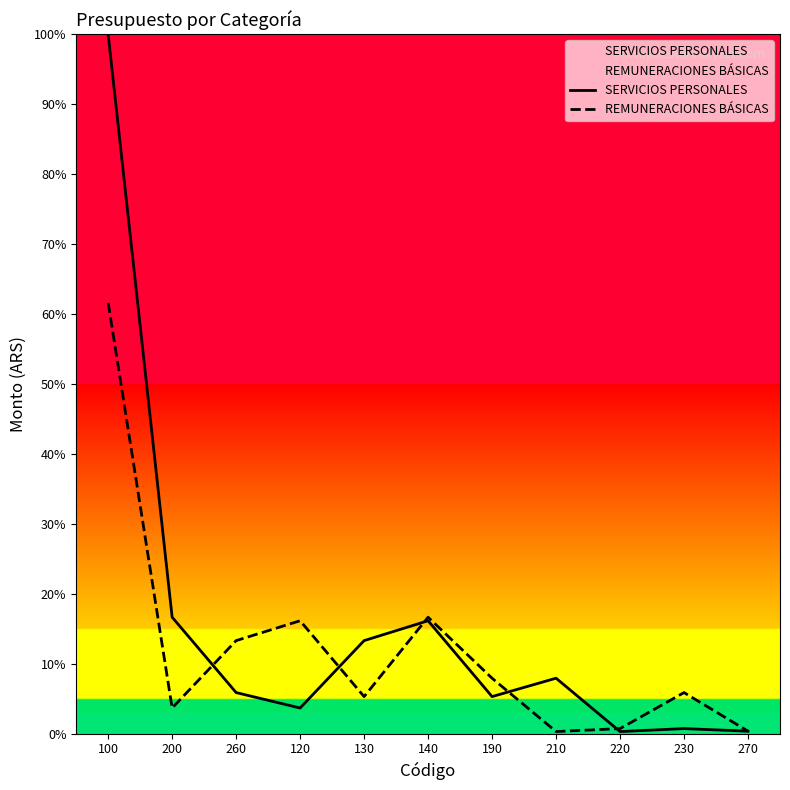

What are all the series names shown in the legend?

SERVICIOS PERSONALES, REMUNERACIONES BÁSICAS